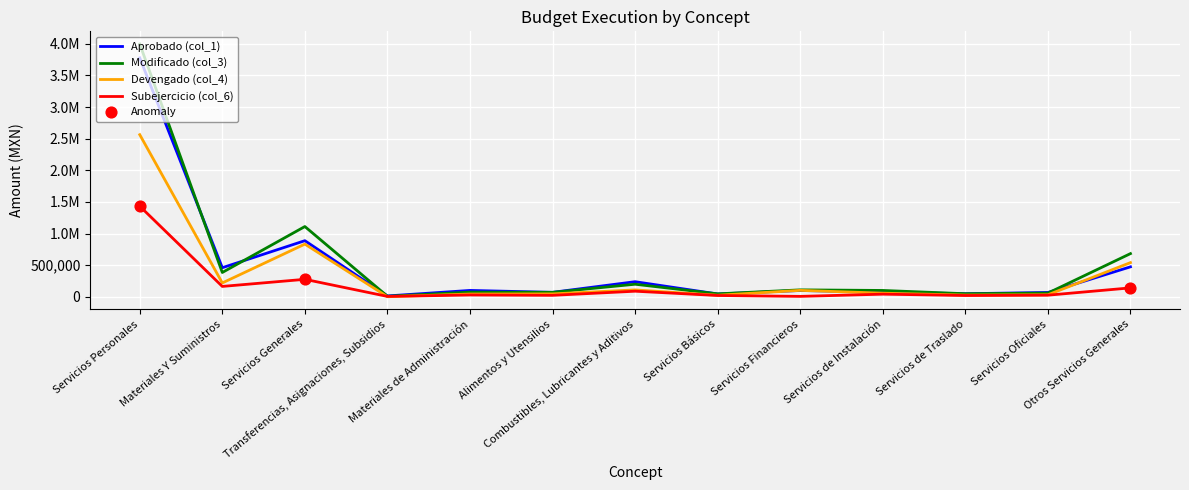

At which category is the sum across all series the highest?

Servicios Personales